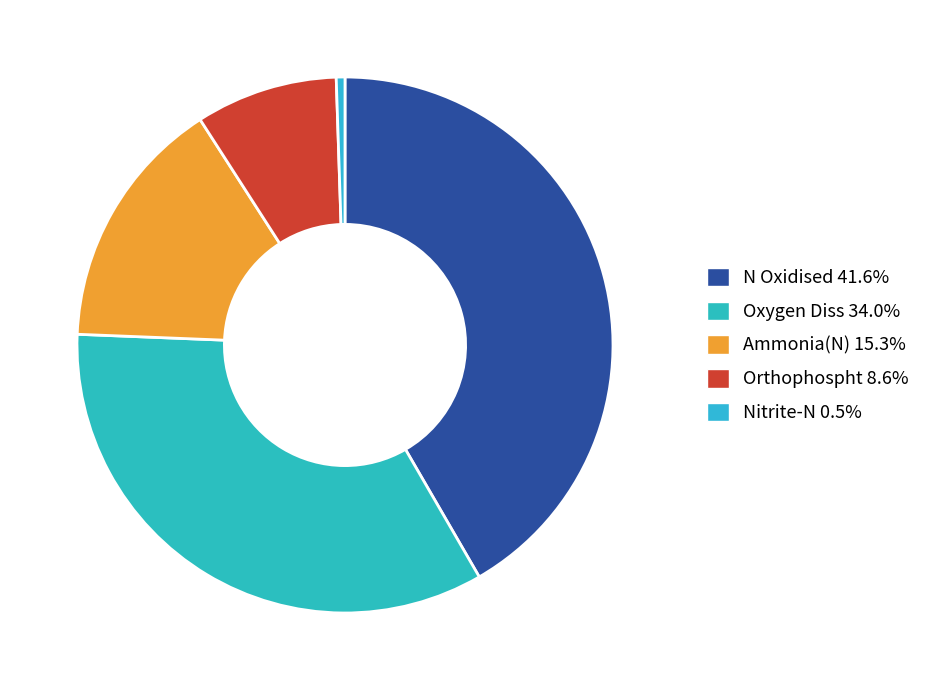

To the nearest percent, what portion does N Oxidised represent?

42%